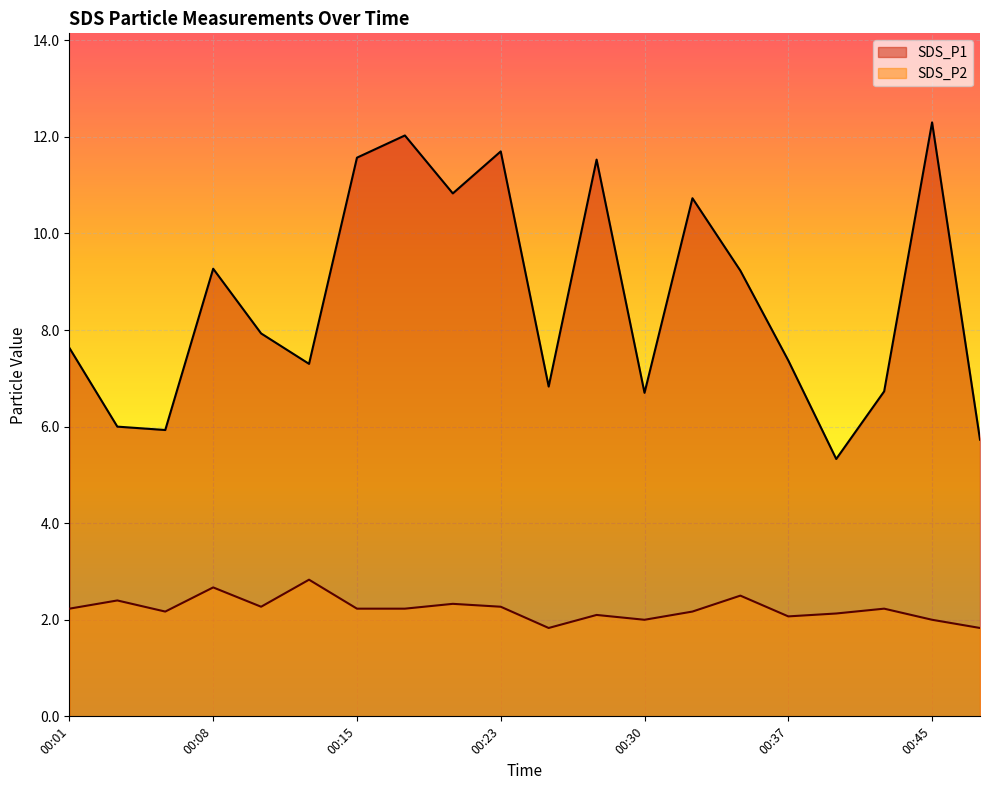

What is the value of the SDS_P2 point at the 19th from the left?

2.0